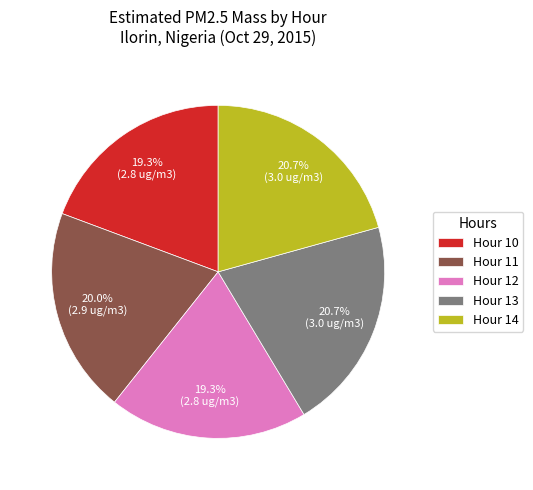

Do Hour 10 and Hour 11 together represent more than half of the pie?

No